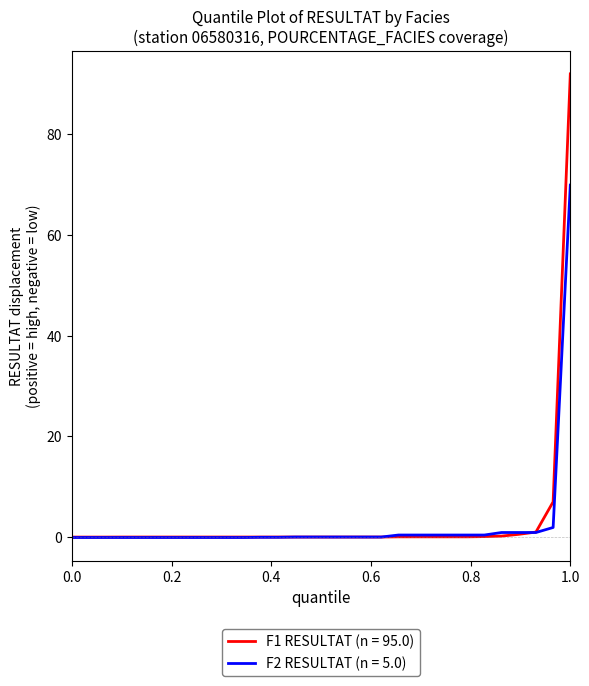

Which series has the largest range (max minus min)?

F1 RESULTAT (n = 95.0)